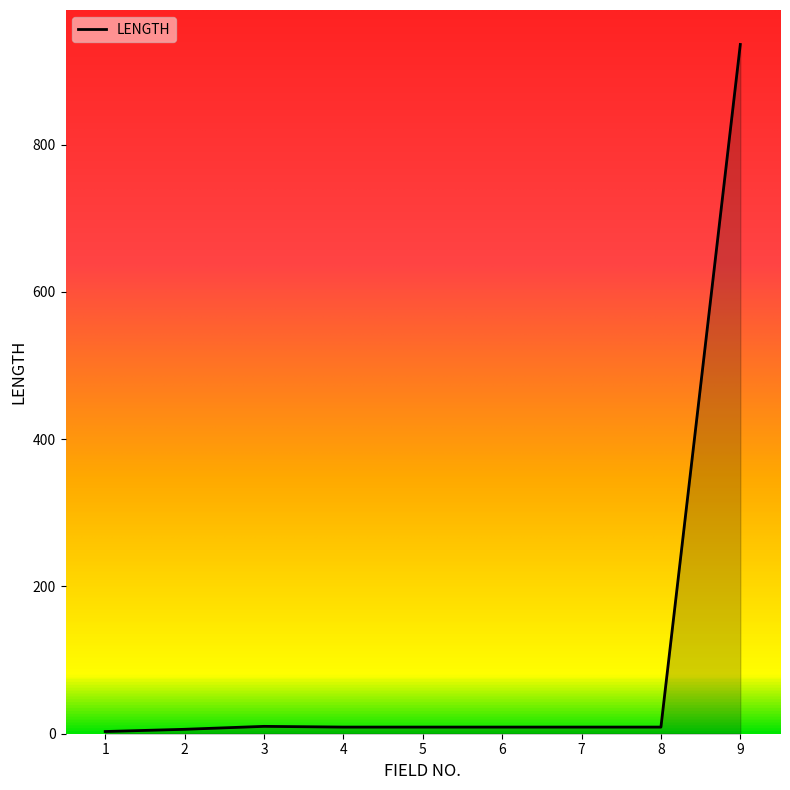

What is the maximum value shown in the chart?

936